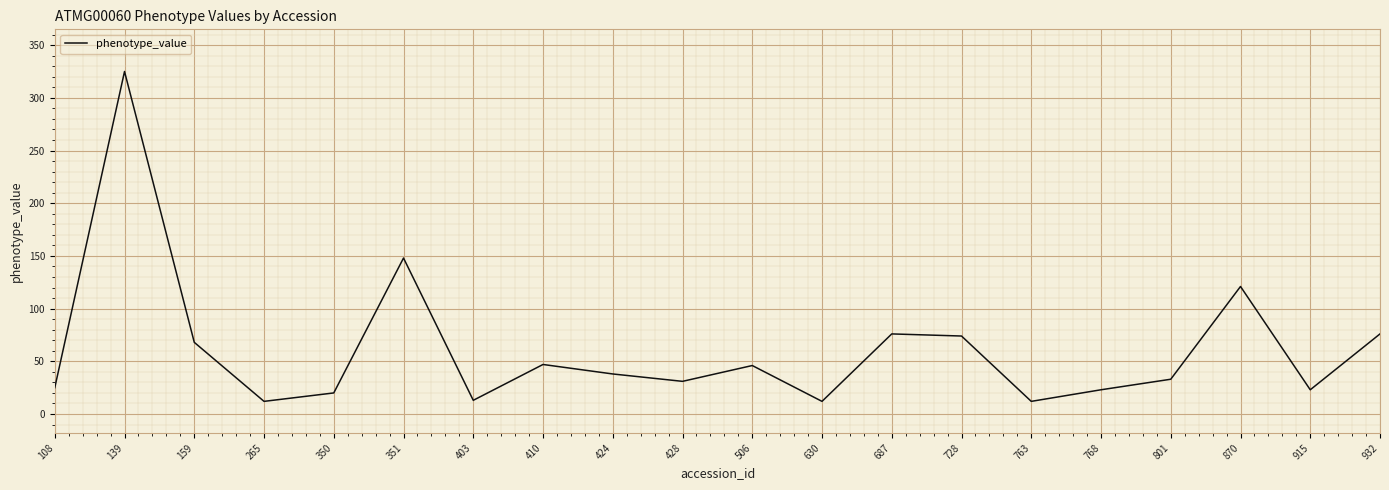

Which has a higher value, 870 or 630?

870